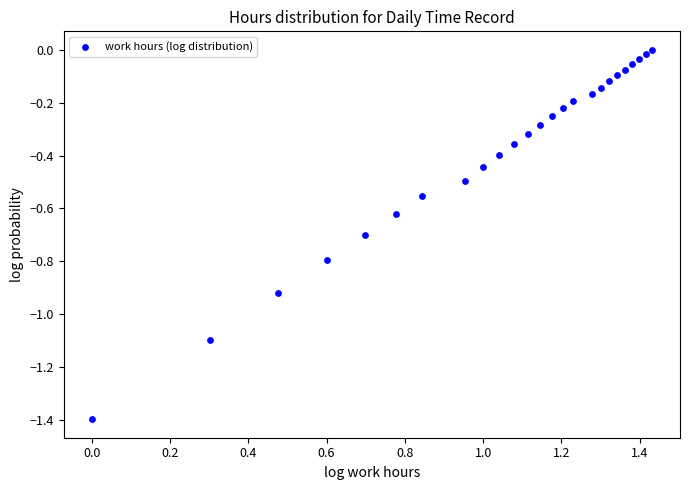

What is the range of Y values (max minus min)?

1.4